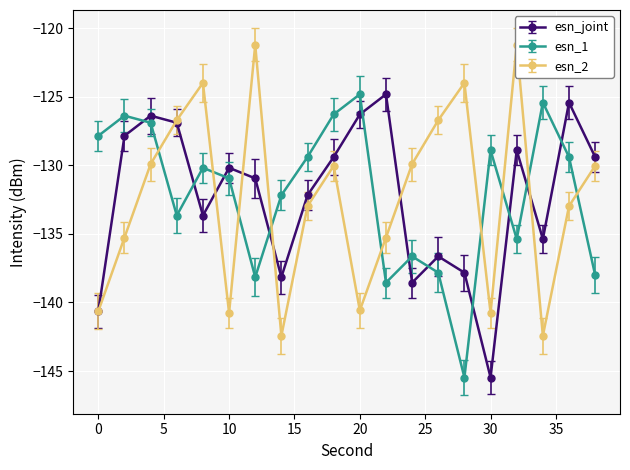

What is the difference between the esn_1 values at 16 and 12?

8.8